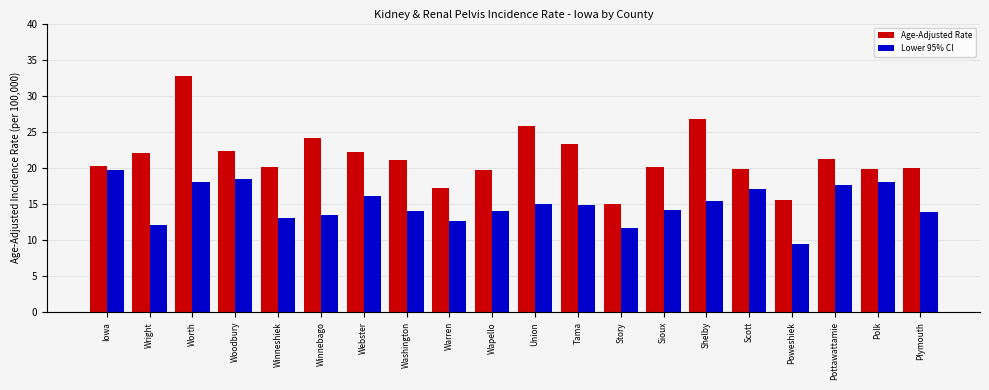

Which category has the highest value across all series?

Worth